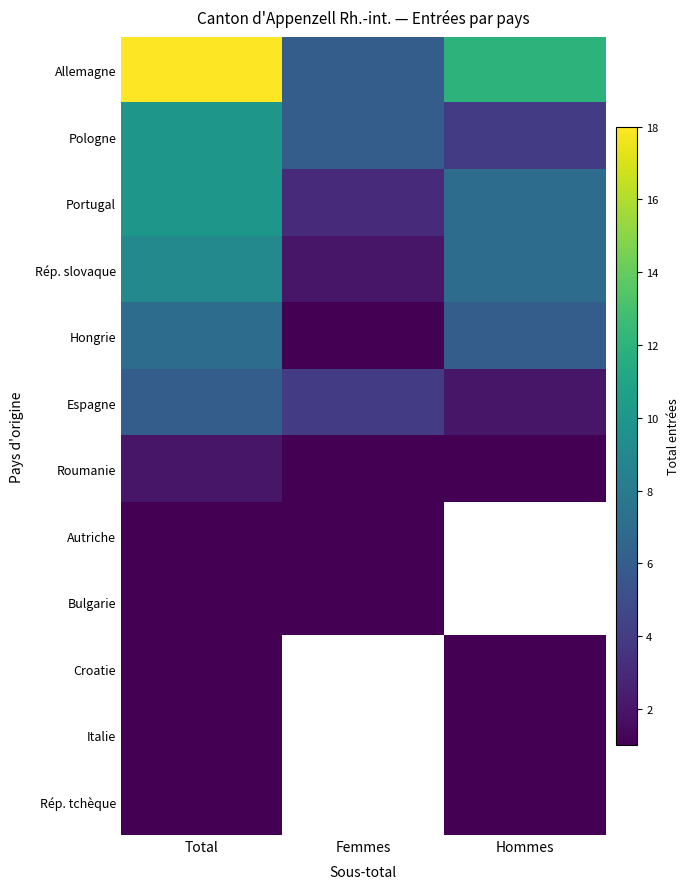

What is the spread (max minus min) of values at Total?

17.0